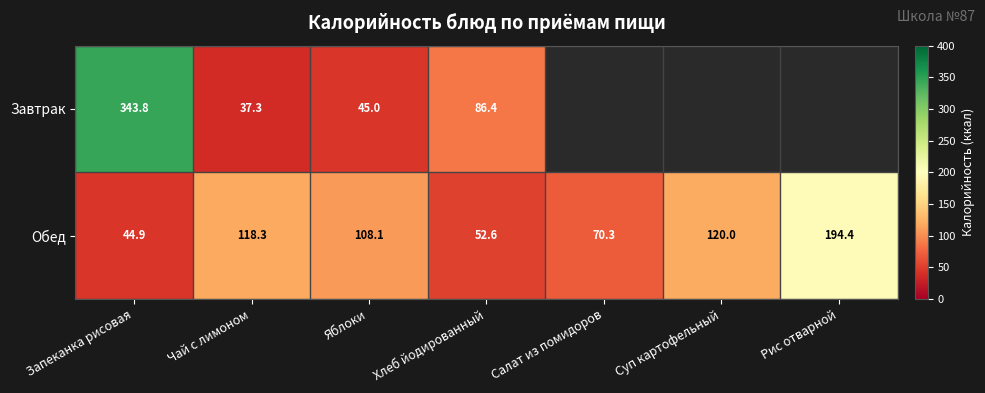

At which category is the sum across all series the highest?

Запеканка рисовая